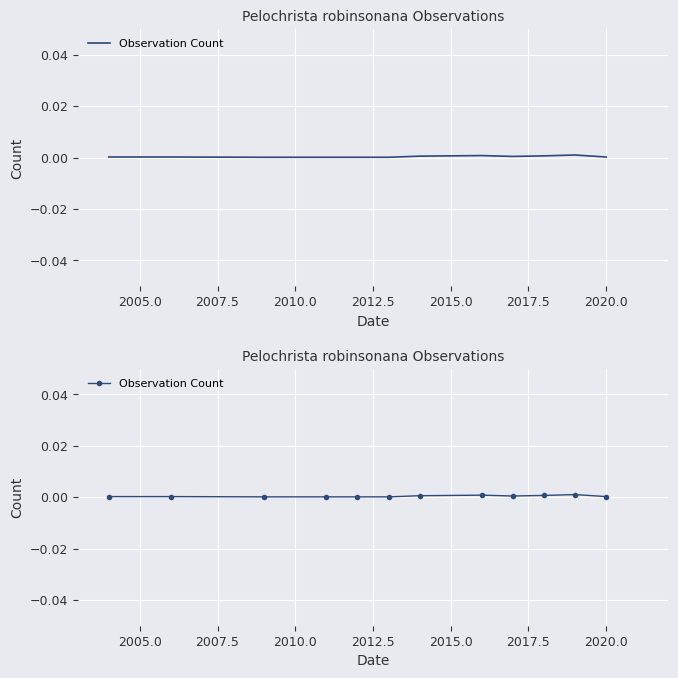

At which label is the value closest to 0?

2007.5